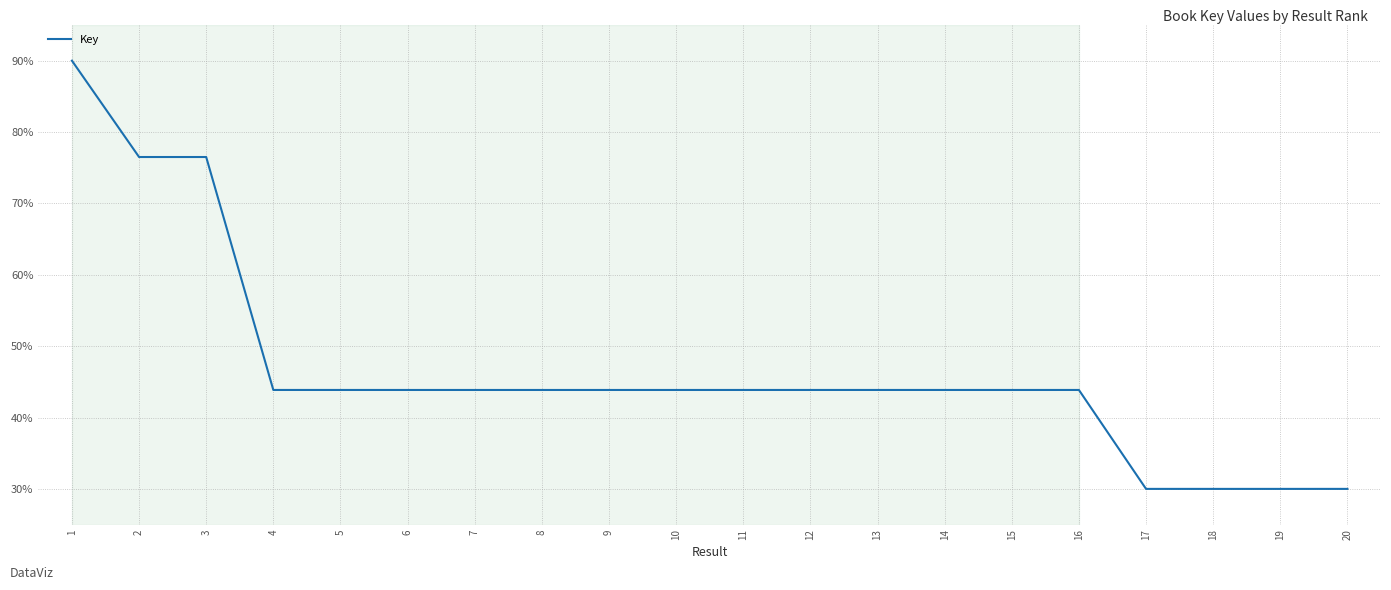

Approximately how many times larger is the value at 8 compared to 15?

1.0